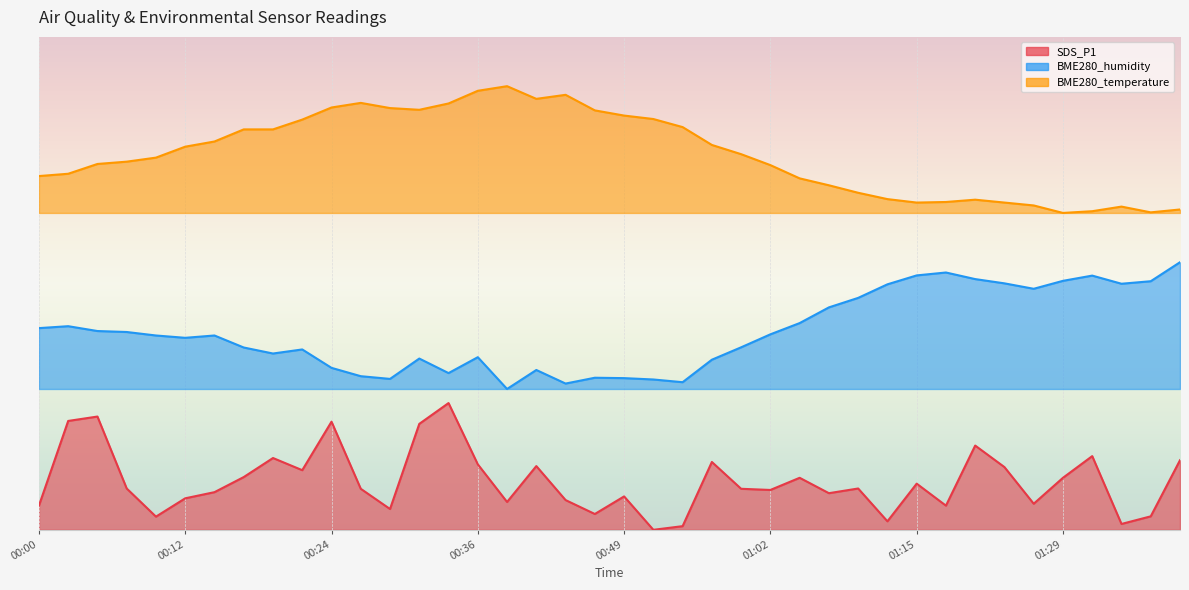

How many series are shown in this chart?

3